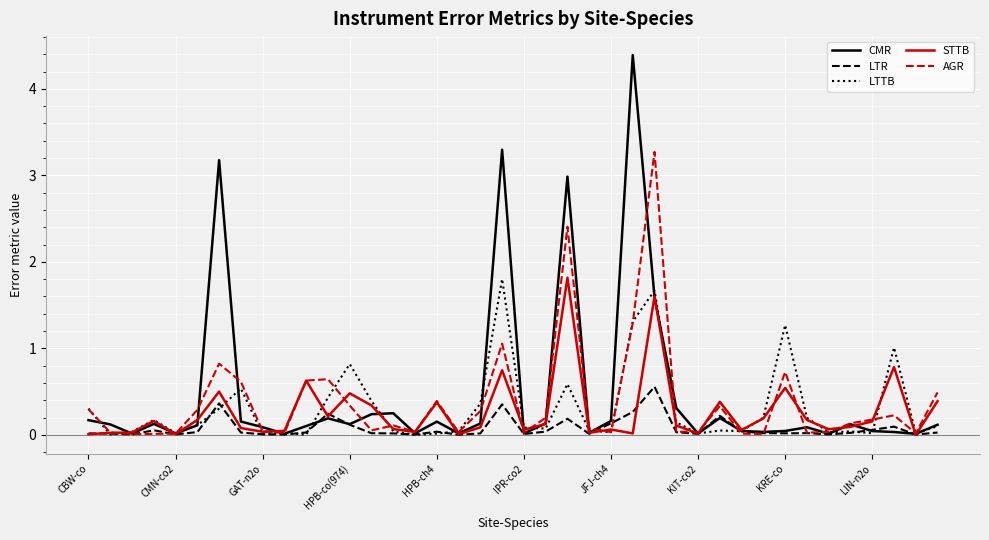

What is the difference between the second highest and minimum values in the LTTB series?

1.7